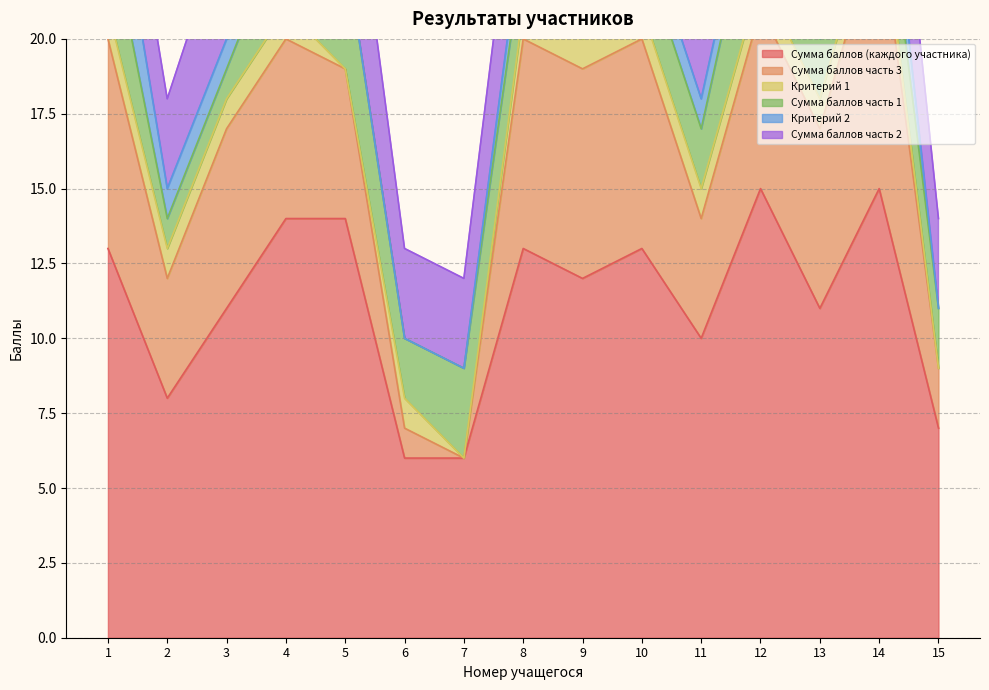

The Критерий 1 series shows 1 at 3. True or false?

False